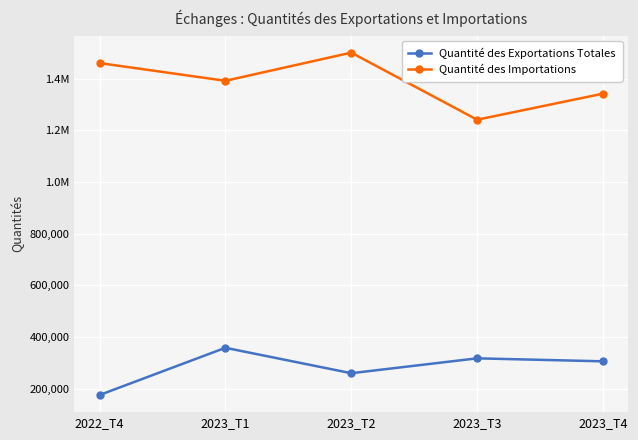

The Quantité des Exportations Totales series shows 306262.7 at 2023_T4. True or false?

True